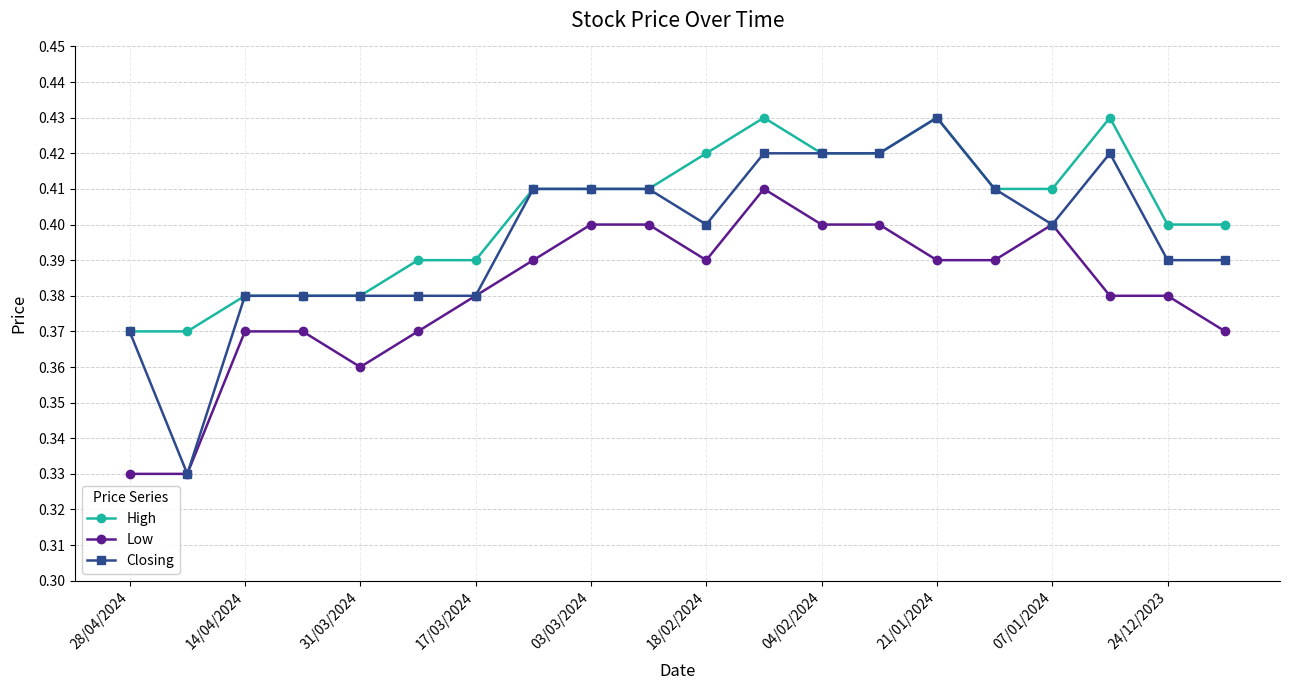

At how many categories does at least one series exceed 0?

20